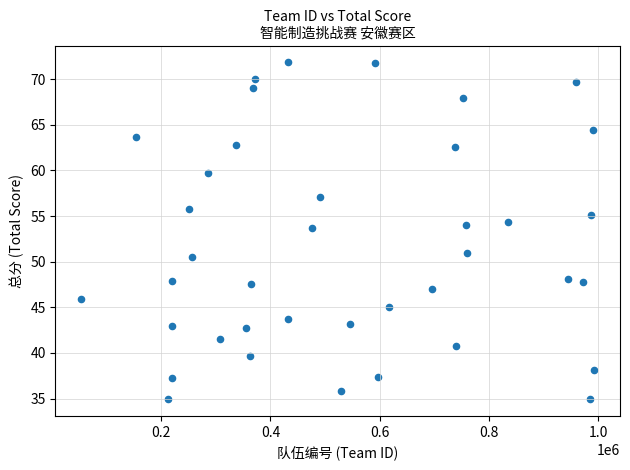

What is the range of Y values (max minus min)?

36.9